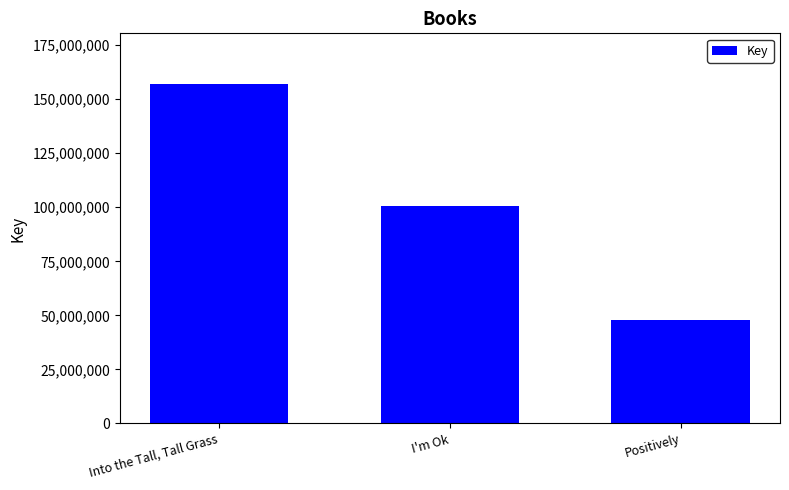

The value at Into the Tall, Tall Grass is 255981621. True or false?

False